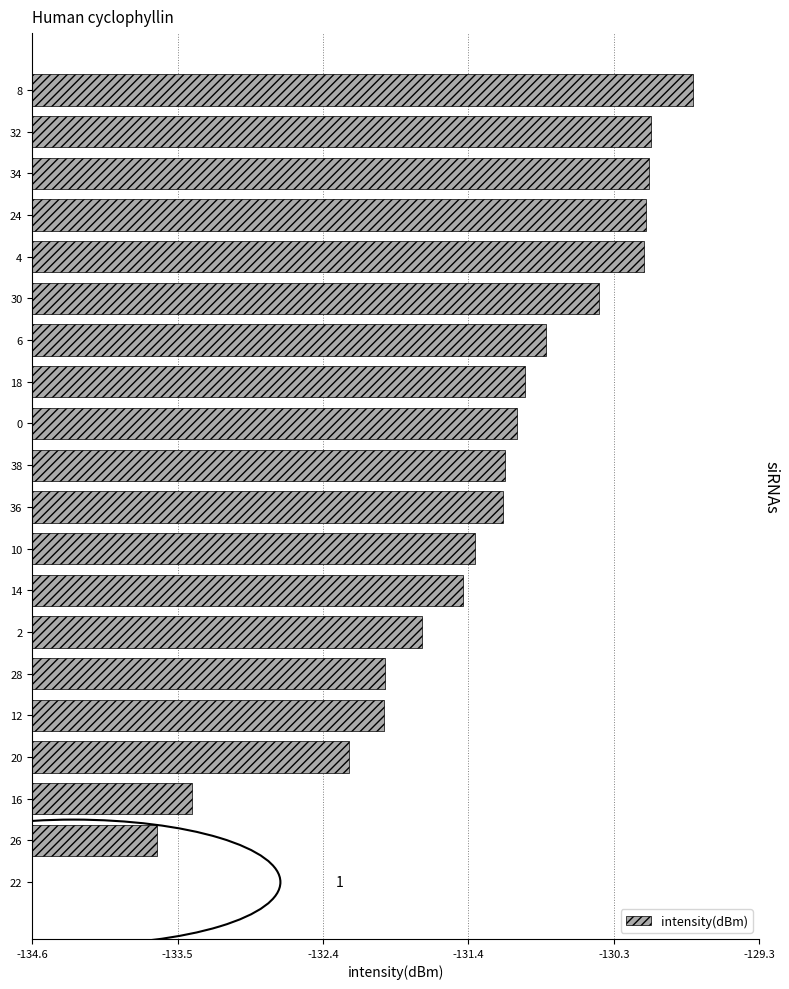

Are the bars horizontal?

Yes